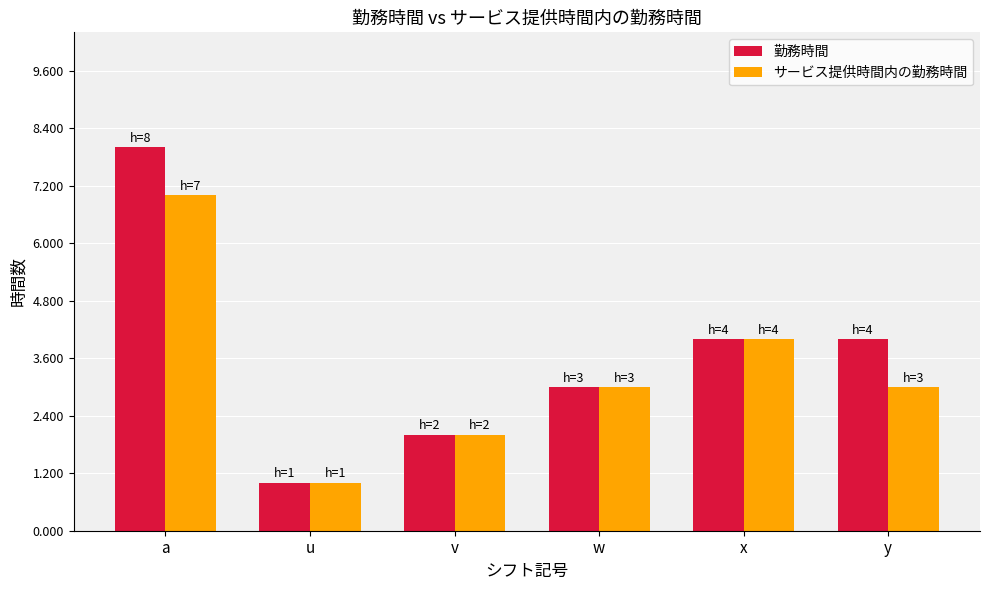

At which label does サービス提供時間内の勤務時間 first exceed 3?

a